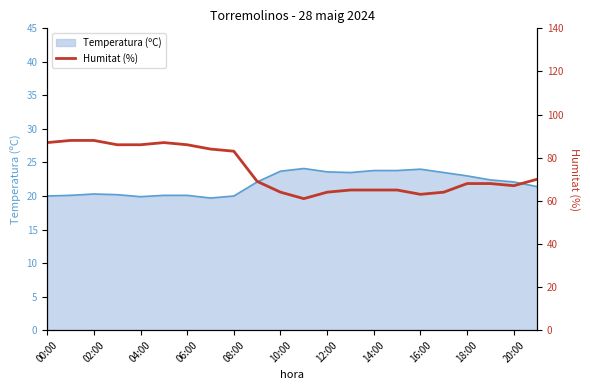

True or false: Temperatura (ºC) has a value of 9.7 at 18:00.

False